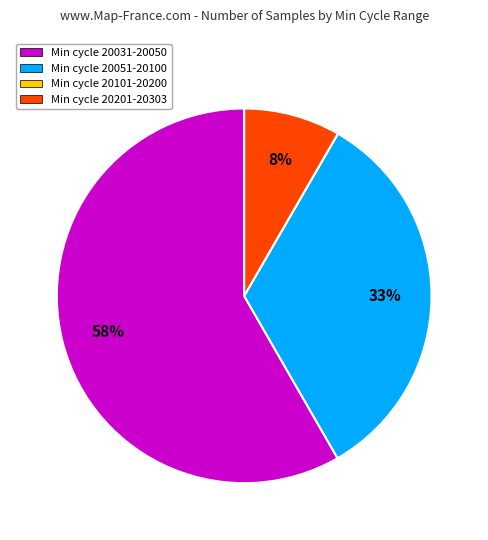

To the nearest percent, what percentage of the pie is Min cycle 20201-20303?

8%